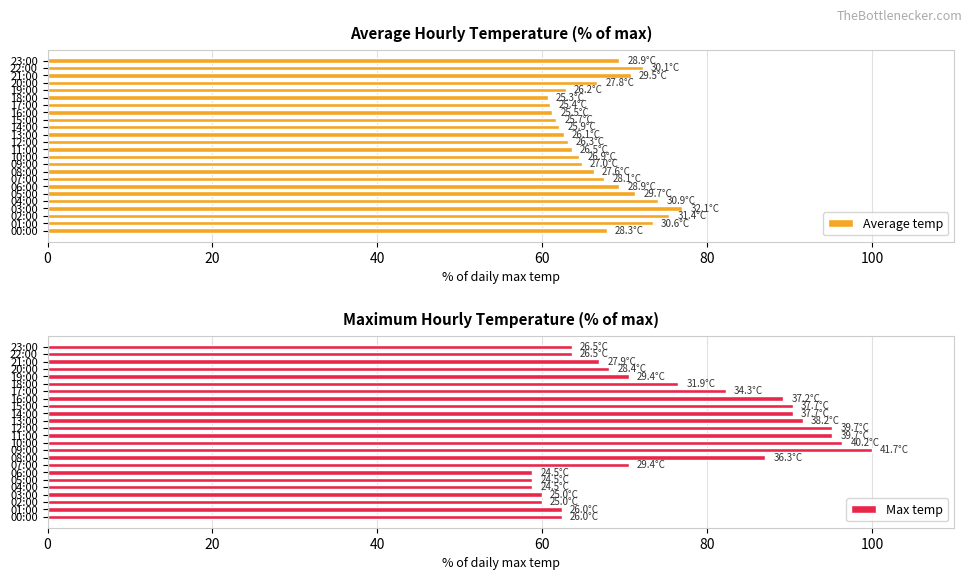

What is the difference between the maximum and minimum values in the Average temp series?

16.3